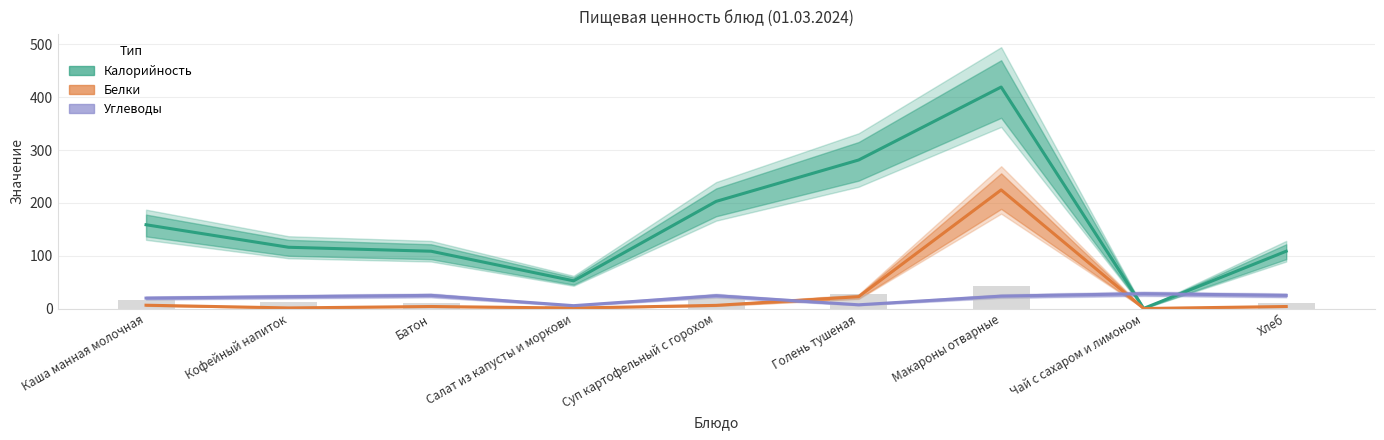

List the series in order of their peak value, highest first.

Калорийность, Белки, Углеводы